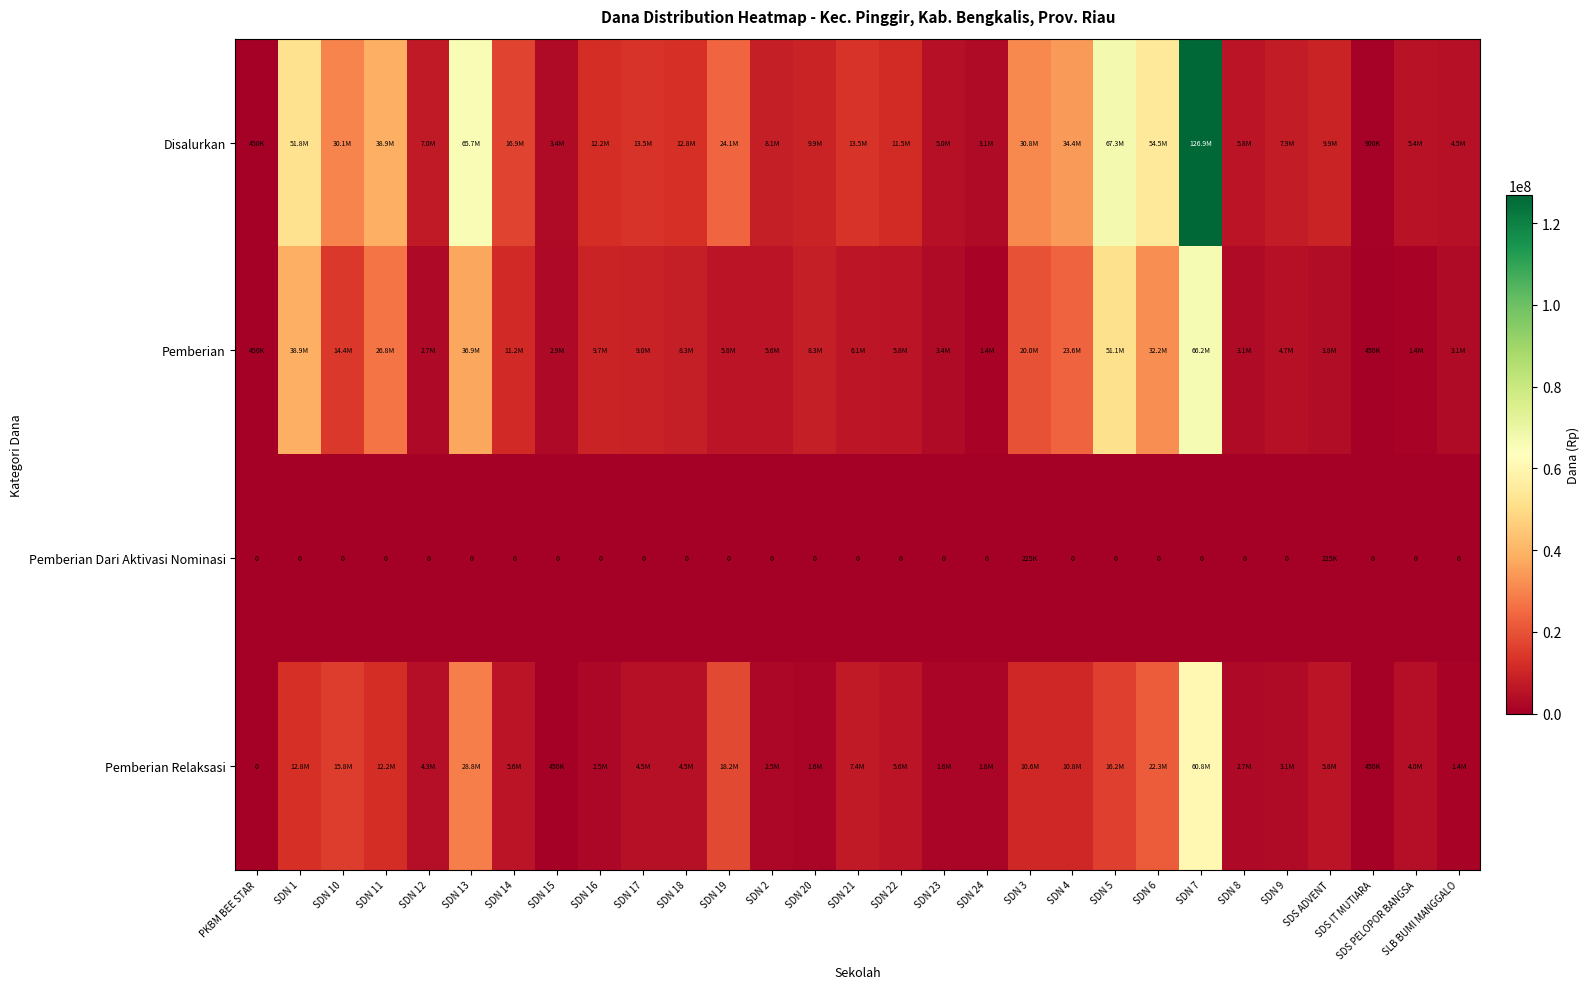

What value does the Pemberian Relaksasi series have at SDN 24, to the nearest 100?

1800000